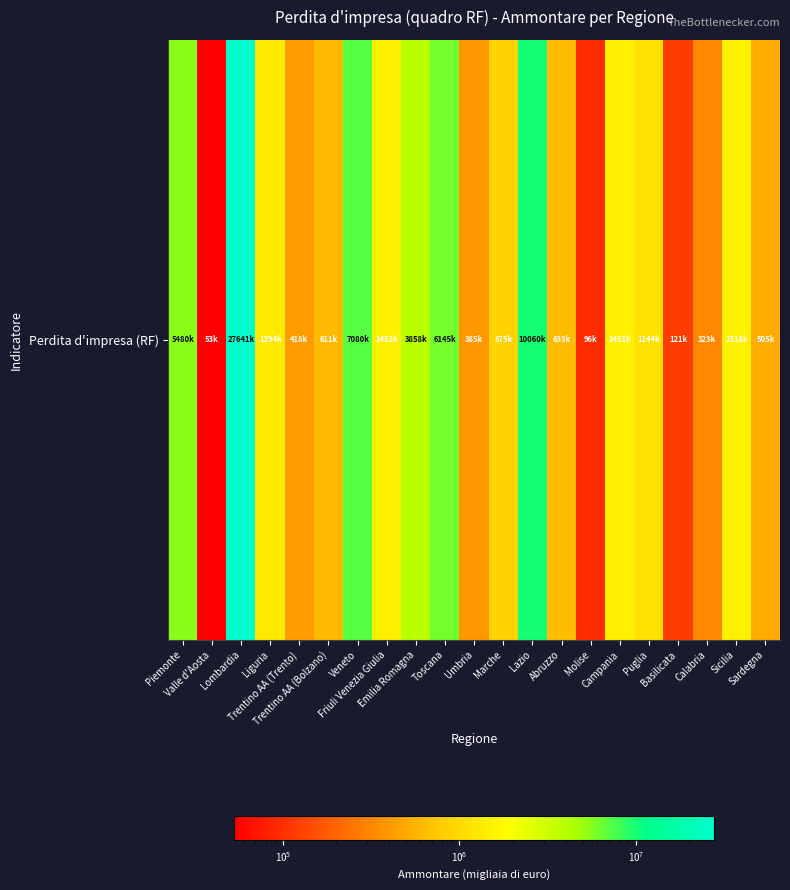

Is it true that the value at Abruzzo is 1089591?

False